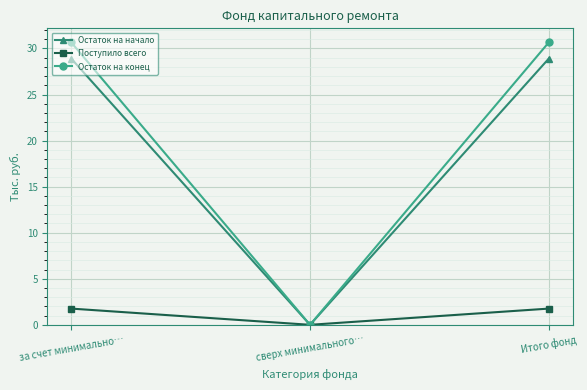

Which series has the widest spread of values?

Остаток на конец